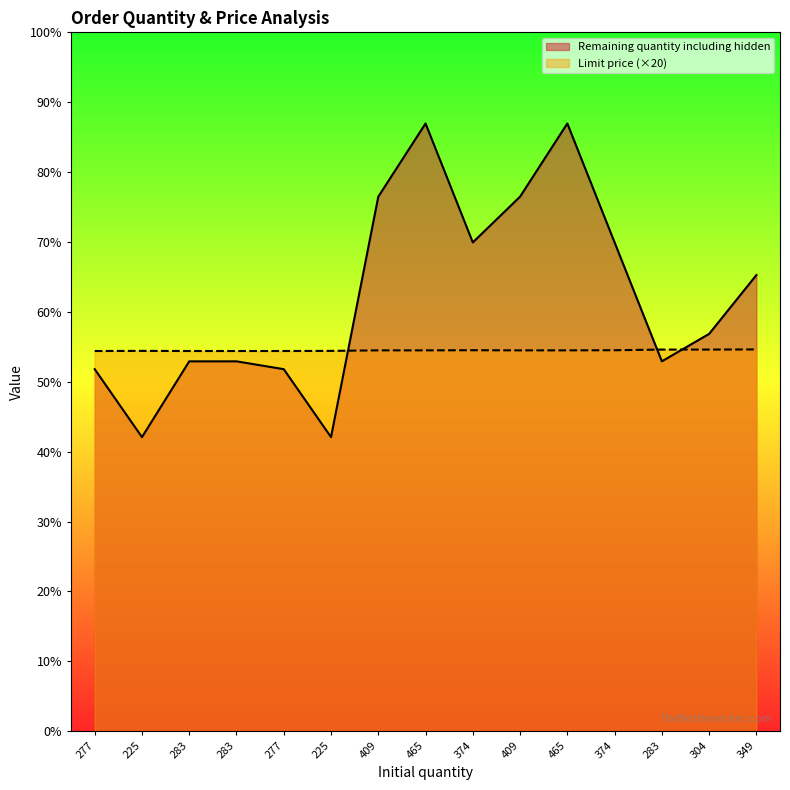

Between 304 and 409, which is larger?

409